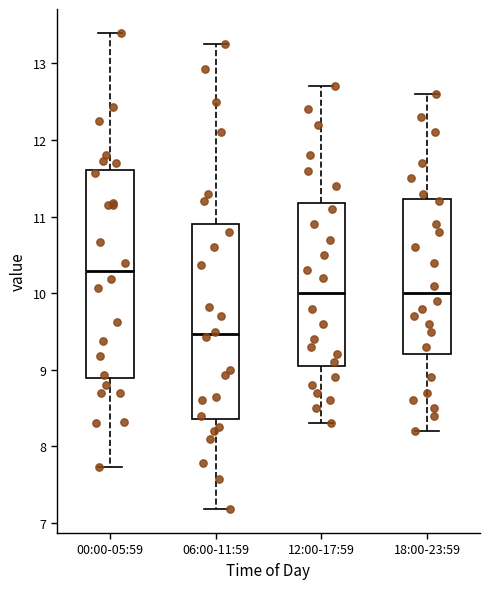

Reading left to right, read every box against the y-axis: the position of its median line, the range the box covers, and the ends of its whiskers. The values are not printed on the chart, so give them approximately, as read against the axis.

00:00-05:59: median 10.3, box 8.9 to 11.6, whiskers 7.7 to 13.4
06:00-11:59: median 9.5, box 8.4 to 10.9, whiskers 7.2 to 13.3
12:00-17:59: median 10.0, box 9.1 to 11.2, whiskers 8.3 to 12.7
18:00-23:59: median 10.0, box 9.2 to 11.2, whiskers 8.2 to 12.6